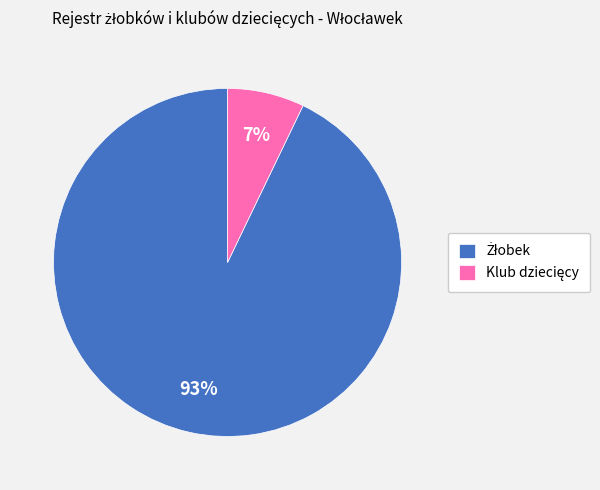

How many slices are in this pie chart?

2